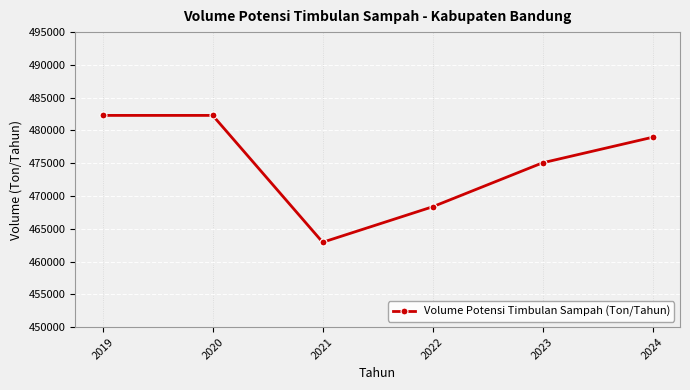

What is the difference between the maximum and minimum values?

19353